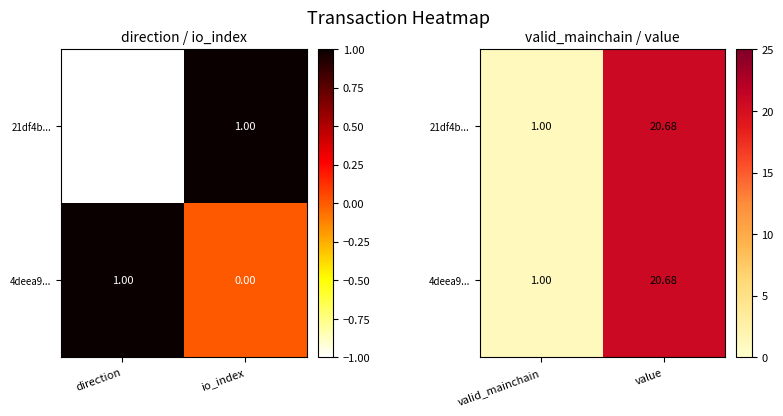

How many data points in 21df4b... are above 20?

1